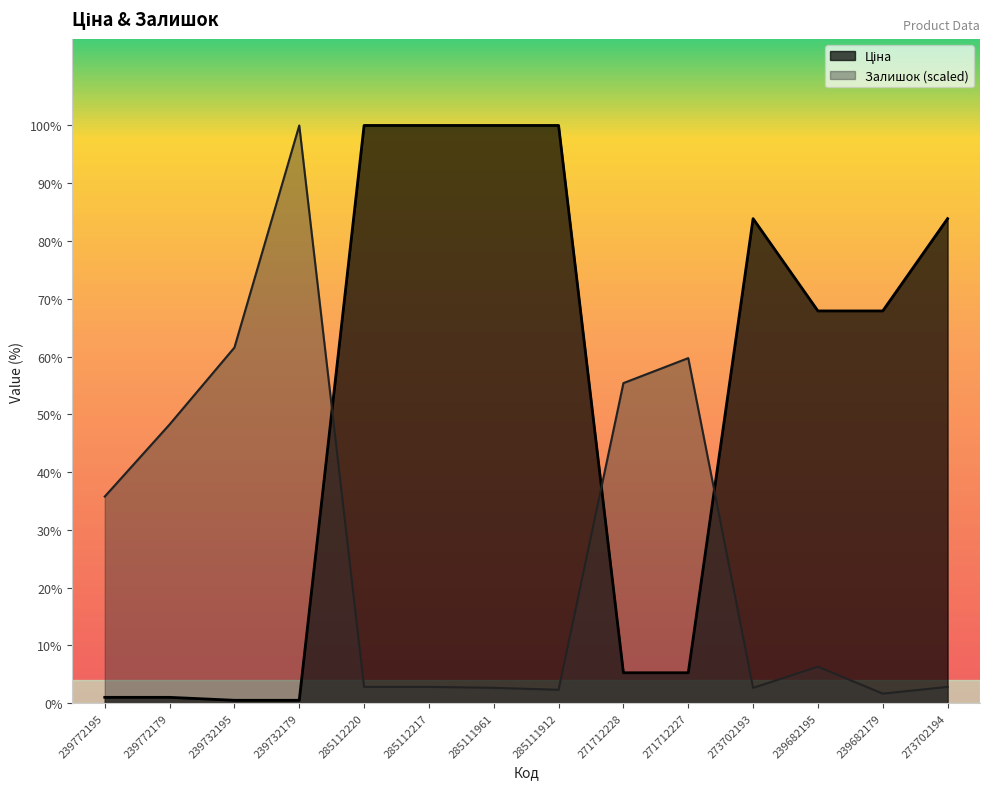

What is the difference between the highest and lowest values at 239732179?

11056.9